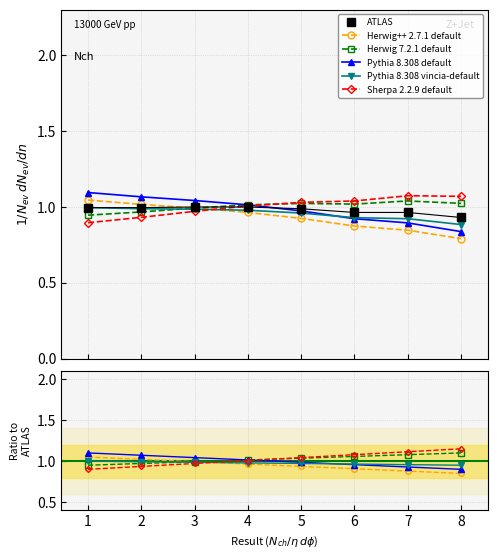

Rank the series at 5 from lowest to highest value.

Herwig++ 2.7.1 default, Pythia 8.308 vincia-default, Pythia 8.308 default, ATLAS, Herwig 7.2.1 default, Sherpa 2.2.9 default